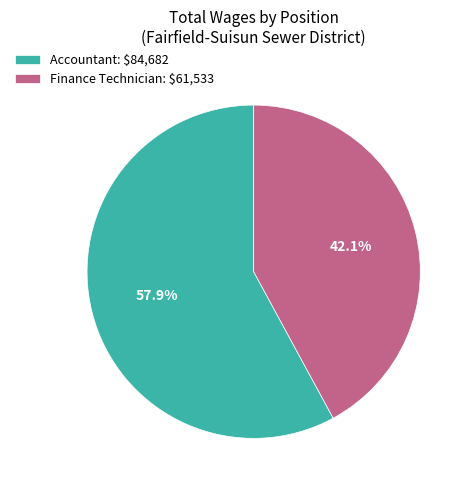

Which category has the biggest portion of the pie?

Accountant